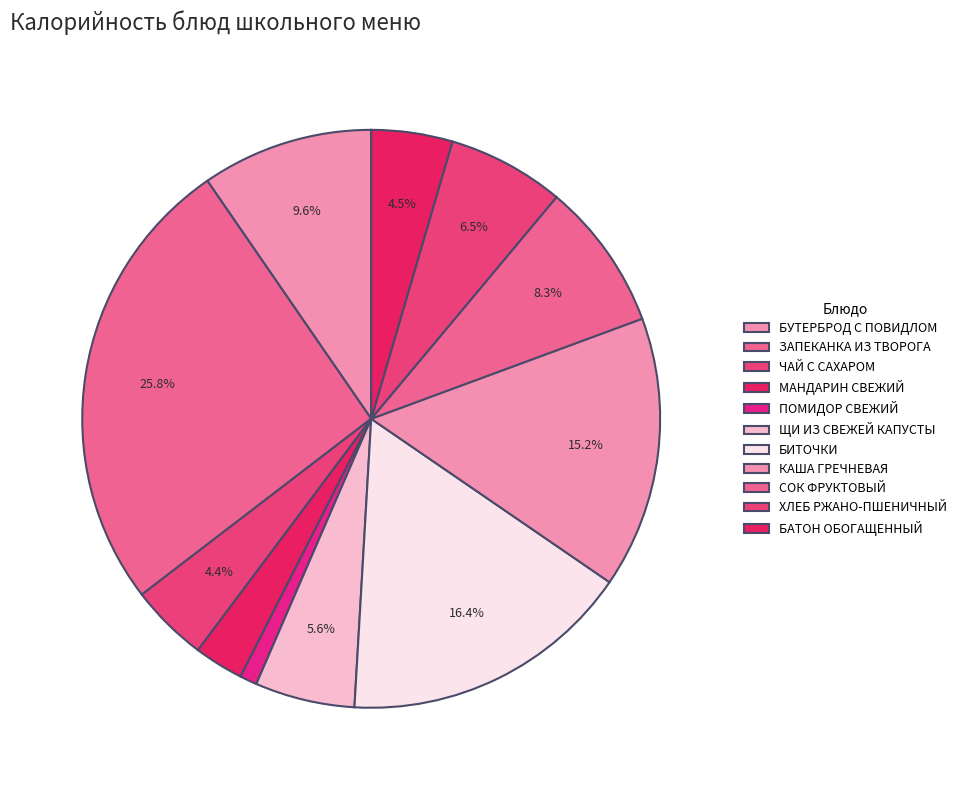

Is it true that БУТЕРБРОД С ПОВИДЛОМ is 10% of the pie?

True